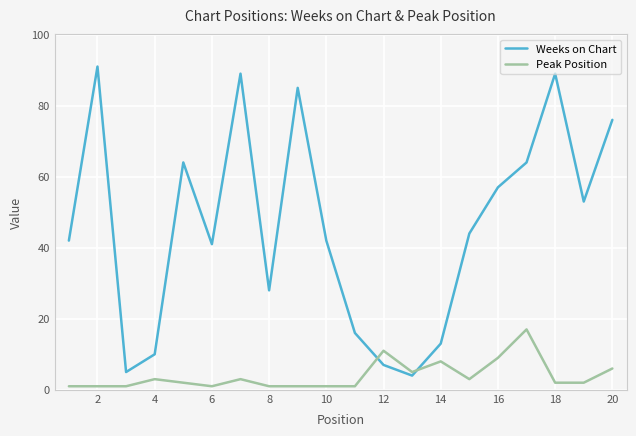

What is the difference between the maximum and minimum values in the Weeks on Chart series?

87